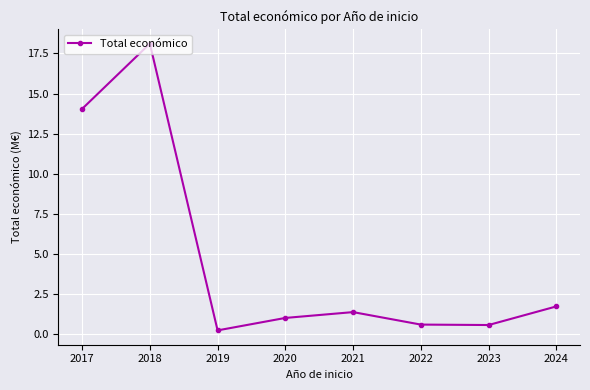

How many categories are shown in the chart?

8